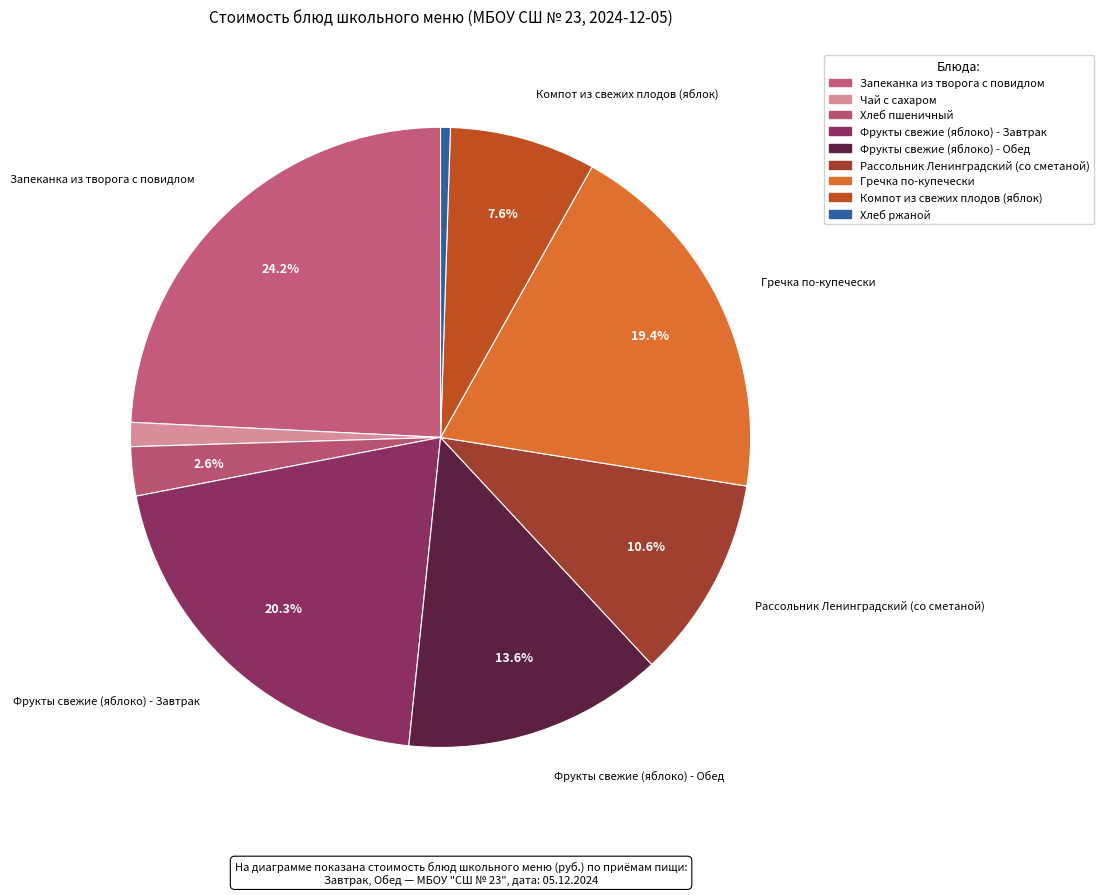

Is it true that Хлеб ржаной is 11% of the pie?

False